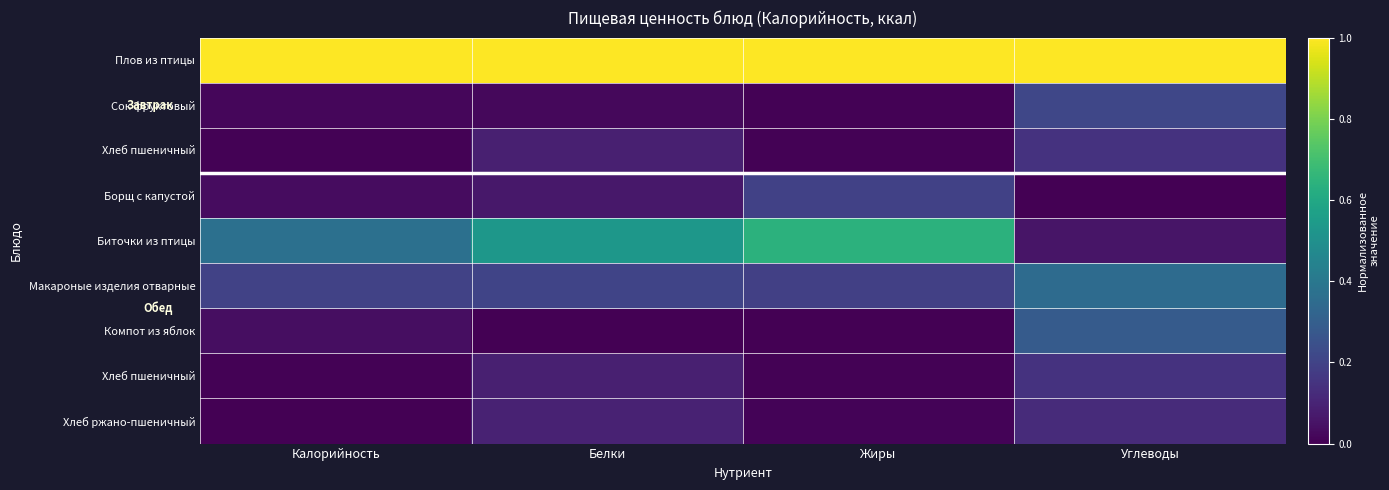

Between Жиры and Углеводы, which is larger?

Жиры